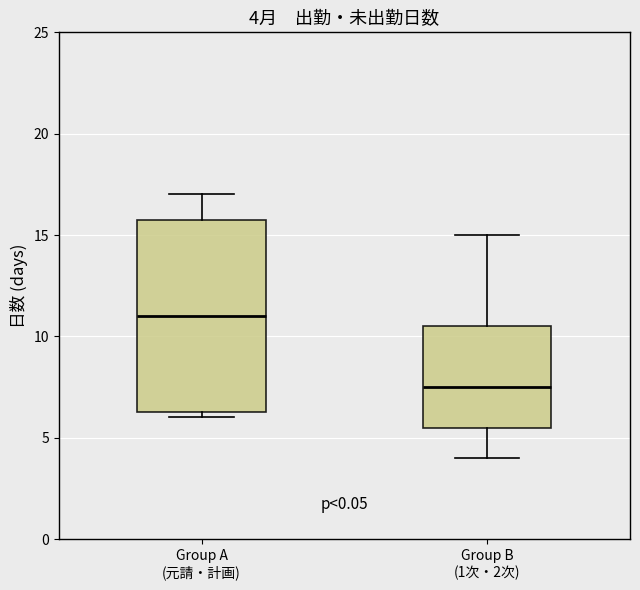

Which box's median line is the highest?

Group A (元請・計画)